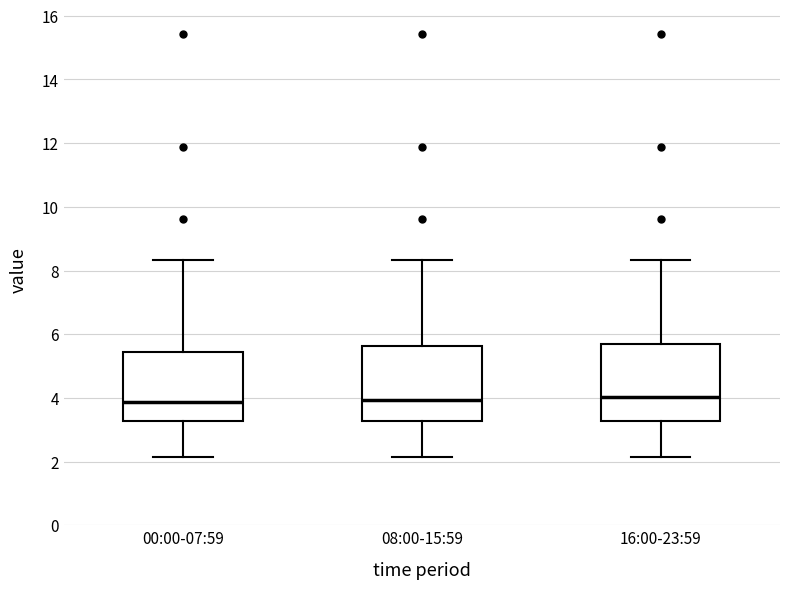

Where is the upper edge of the box for 00:00-07:59 on the y-axis? The values are not printed on the chart, so give them approximately, as read against the axis.

5.4